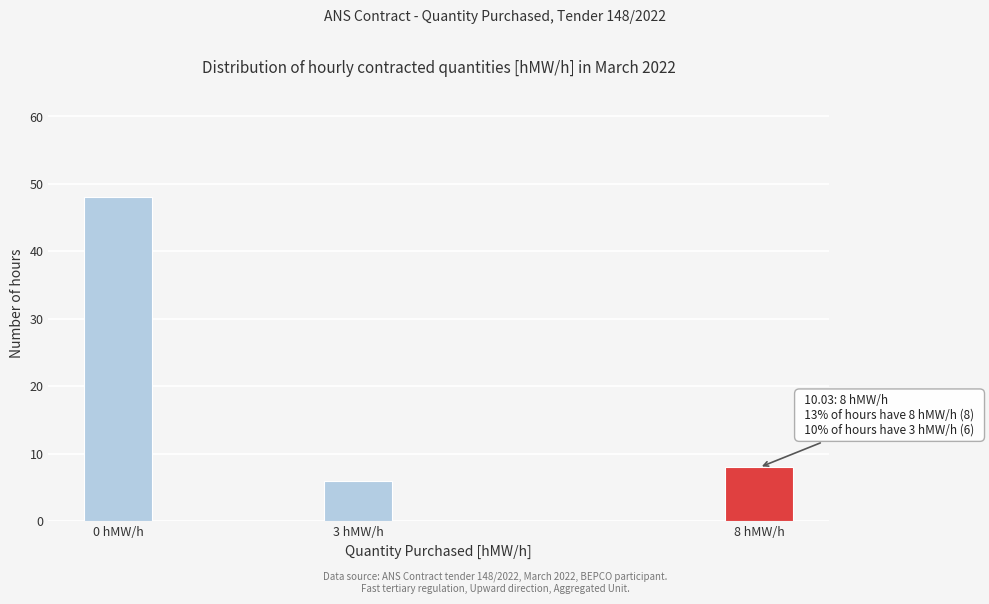

Reading left to right, transcribe all the data shown in this chart.

48	6	8